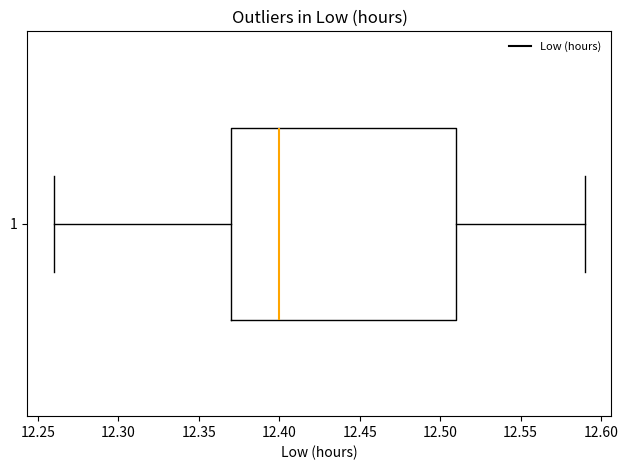

Read this box plot against the x-axis: the position of the median line, the range covered by the box, and the ends of both whiskers. The values are not printed on the chart, so give them approximately, as read against the axis.

median 12.40, box 12.37 to 12.51, whiskers 12.26 to 12.59